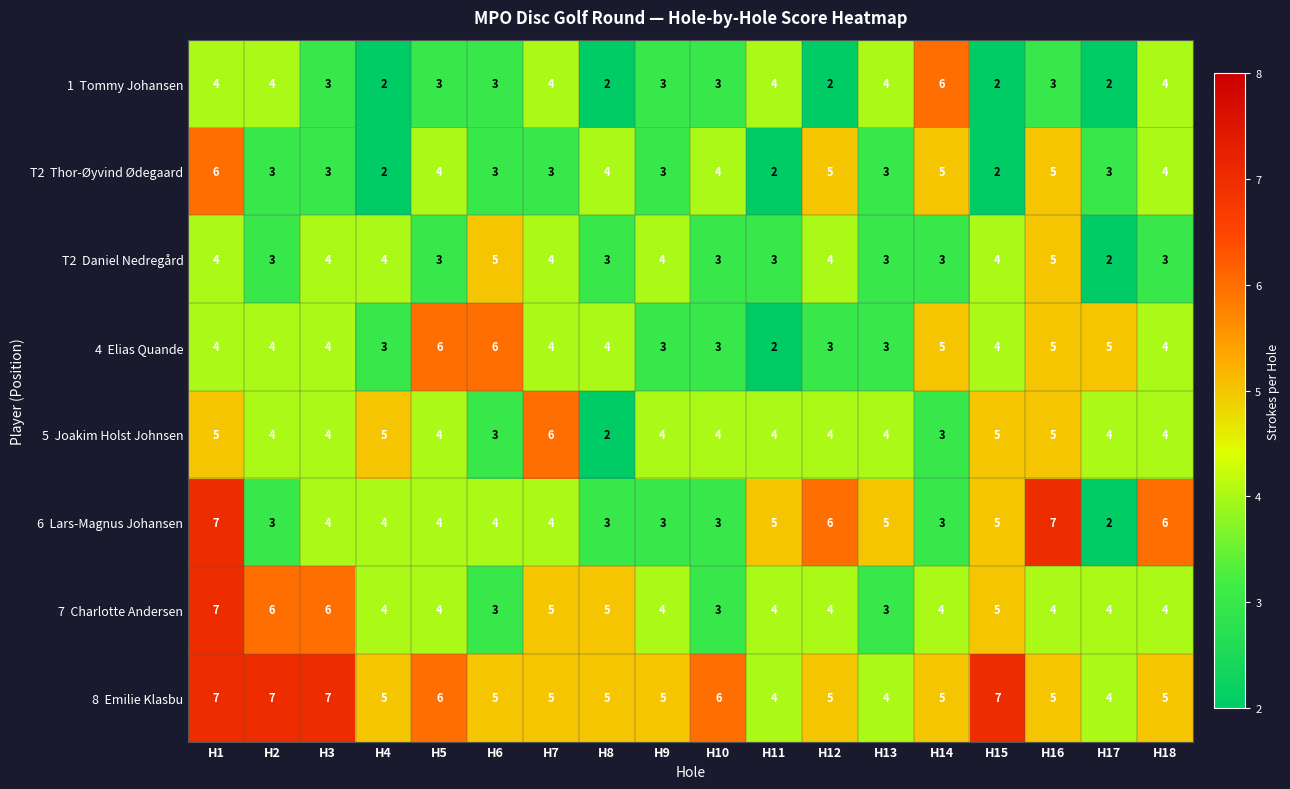

At which category is the sum across all series the highest?

H1